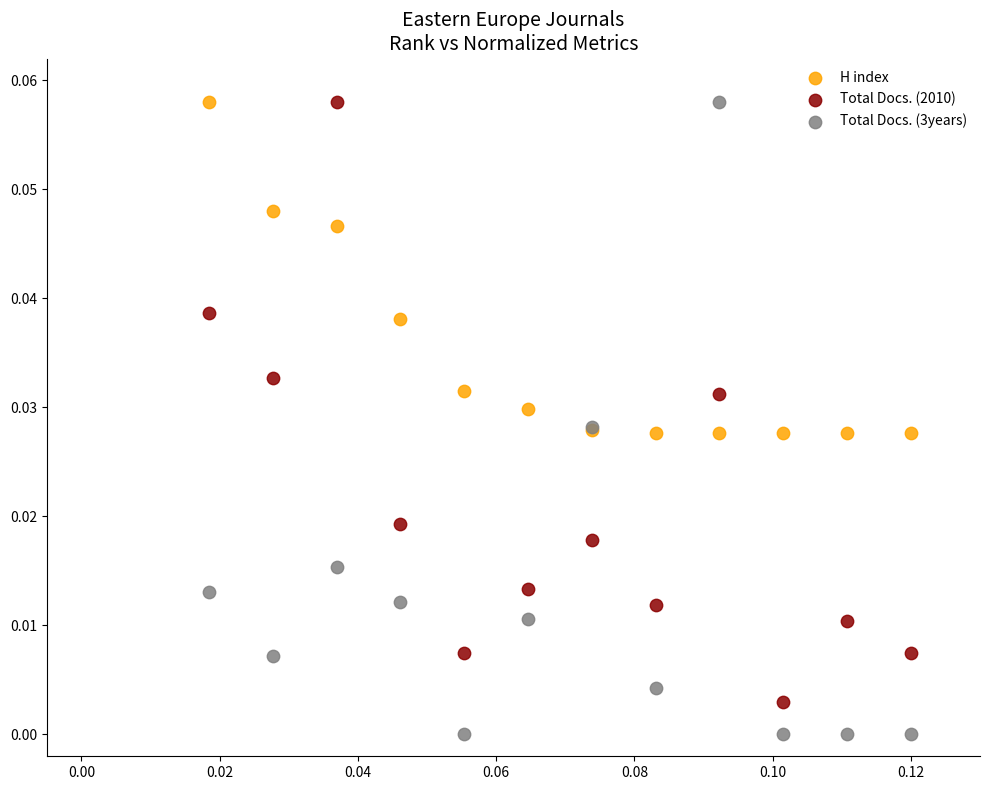

Which series reaches the minimum Y coordinate?

Total Docs. (3years)